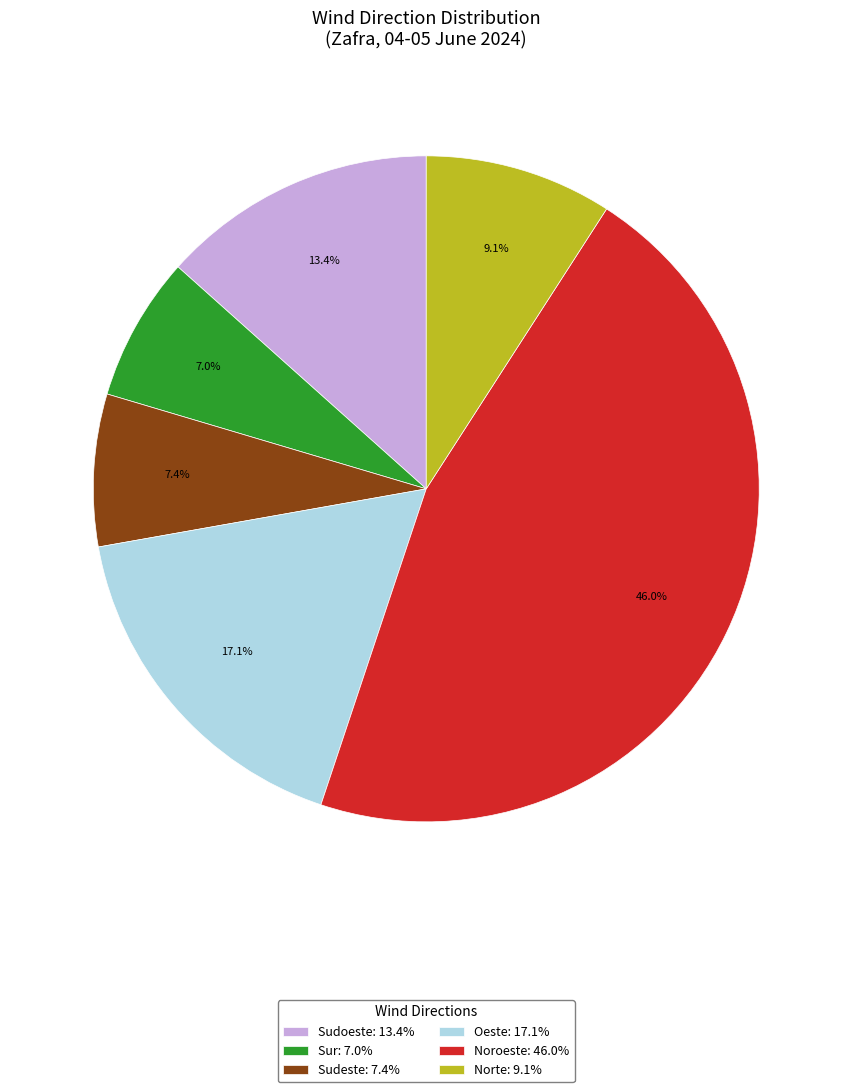

What percentage do Sudoeste: 13.4% and Norte: 9.1% together represent?

22.5%